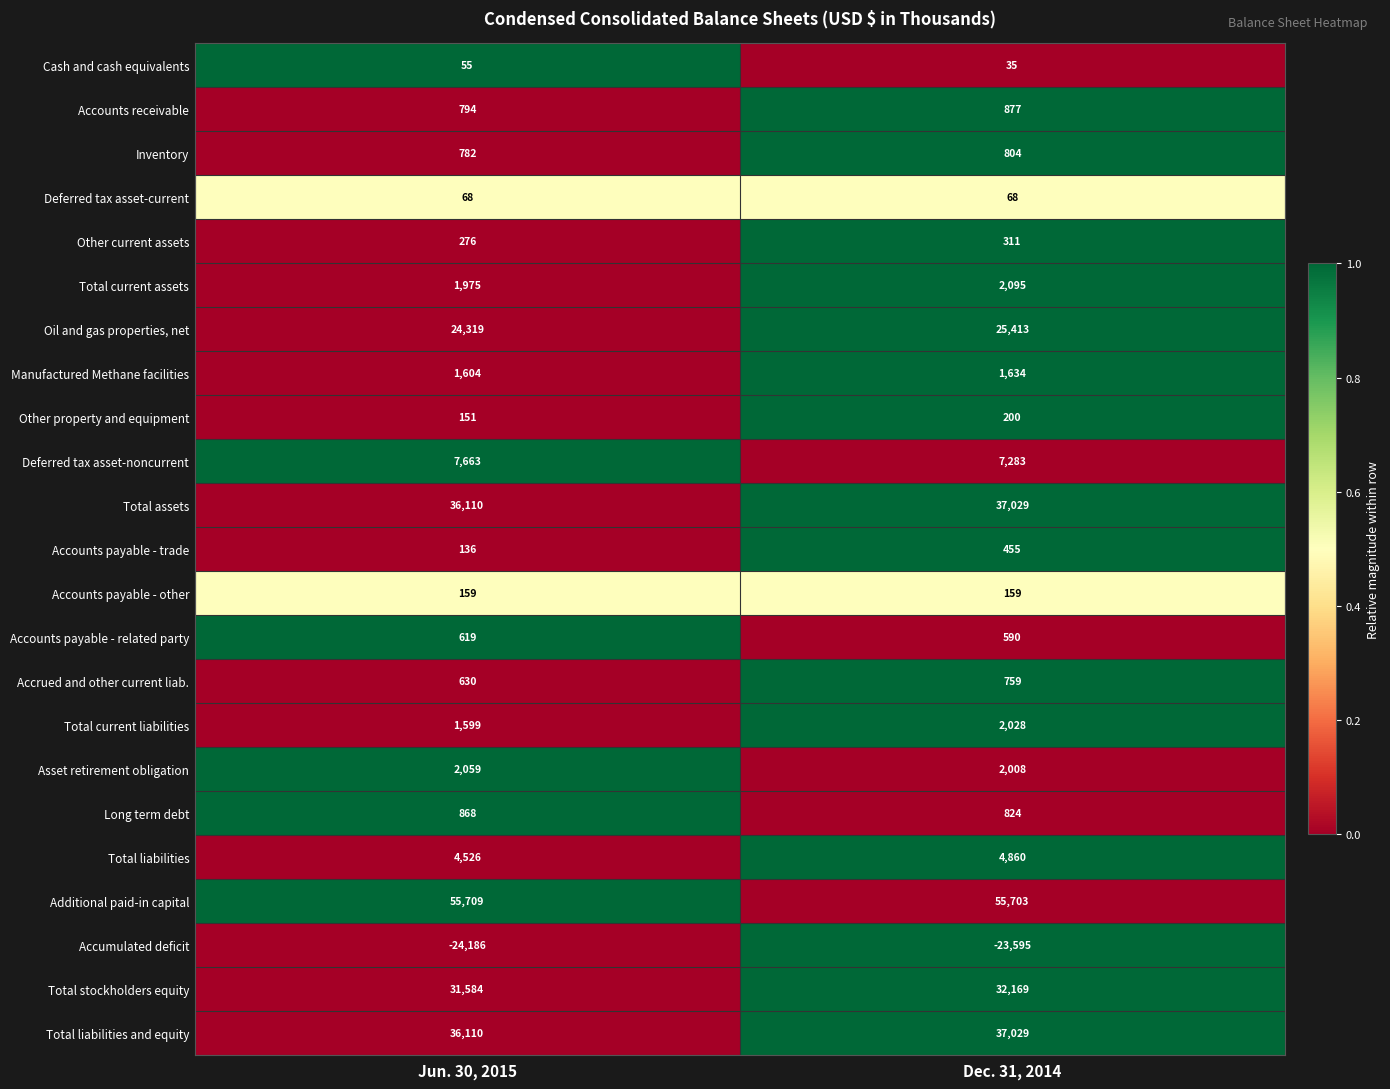

What is the greatest value displayed?

55709